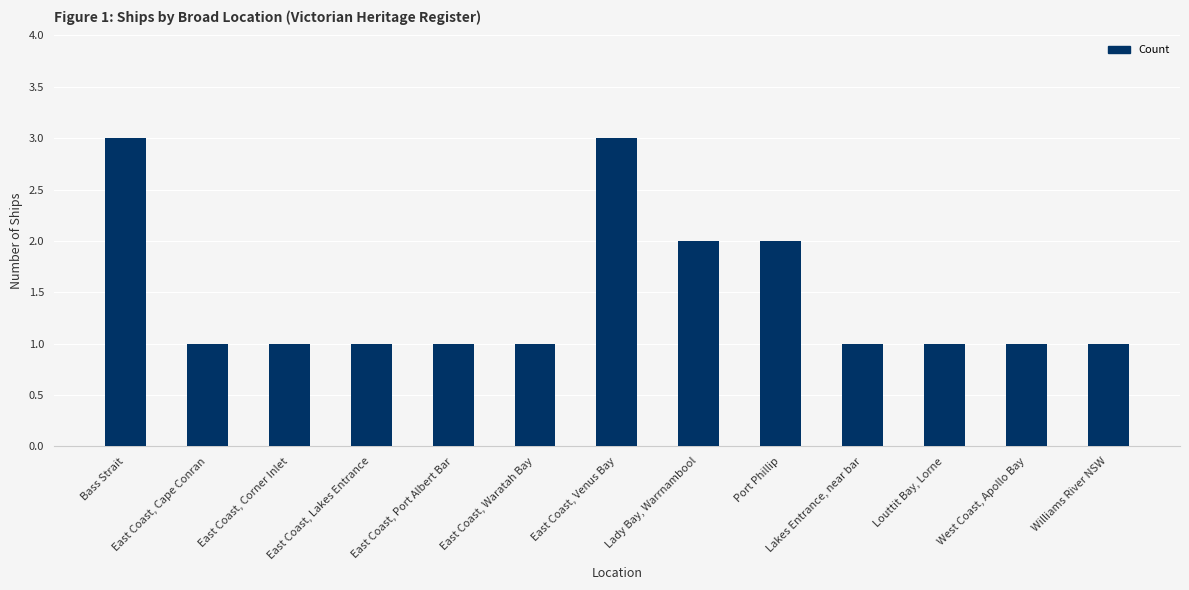

Is it true that the value at West Coast, Apollo Bay is 0?

False